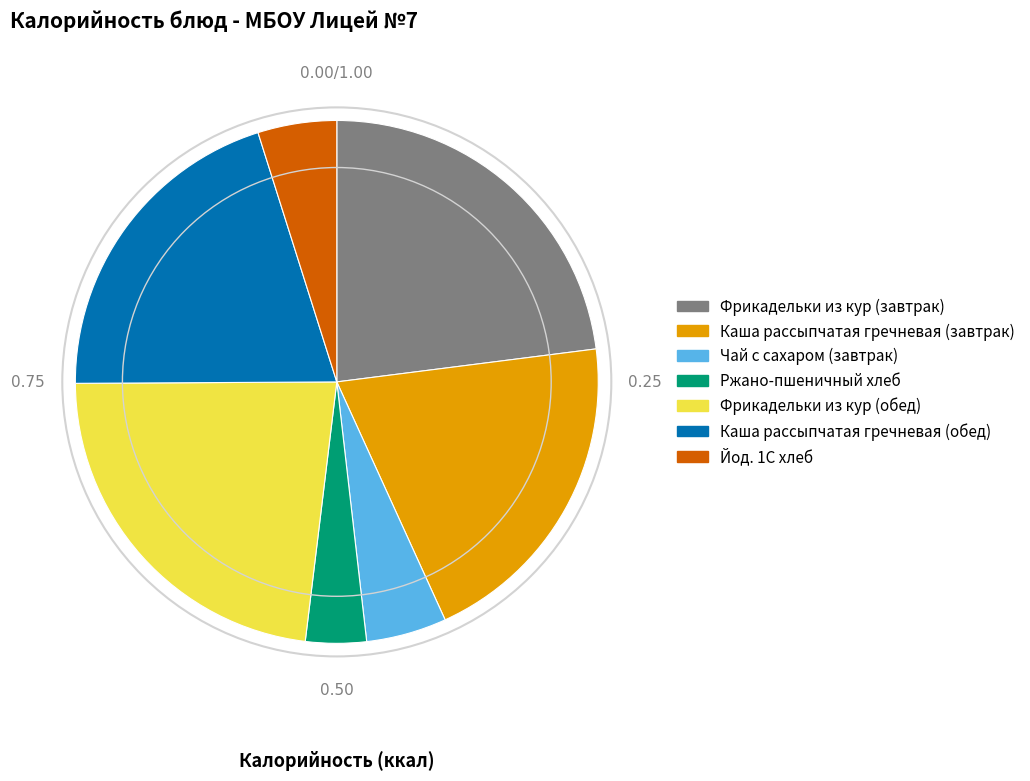

Is it true that Каша рассыпчатая гречневая (обед) is 20% of the pie?

True